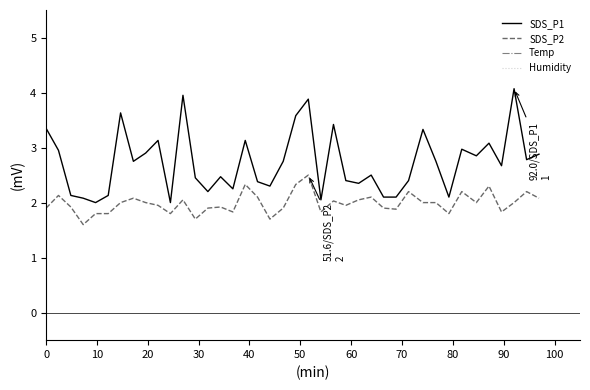

True or false: SDS_P1 and SDS_P2 cross at least once.

False